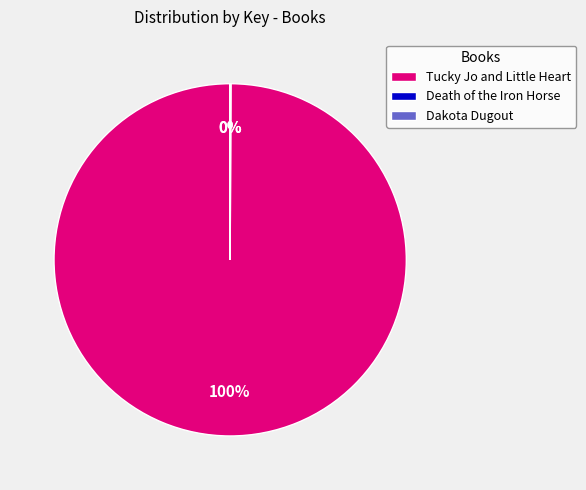

To the nearest percent, what is the difference between the largest and smallest slice percentages?

100%